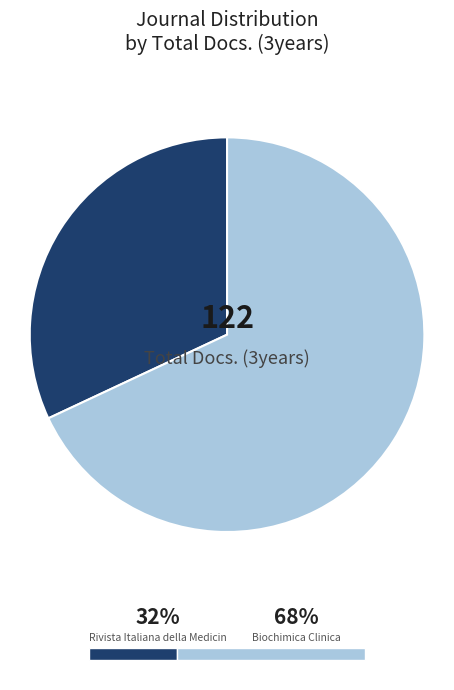

Does any single category account for the majority?

Yes